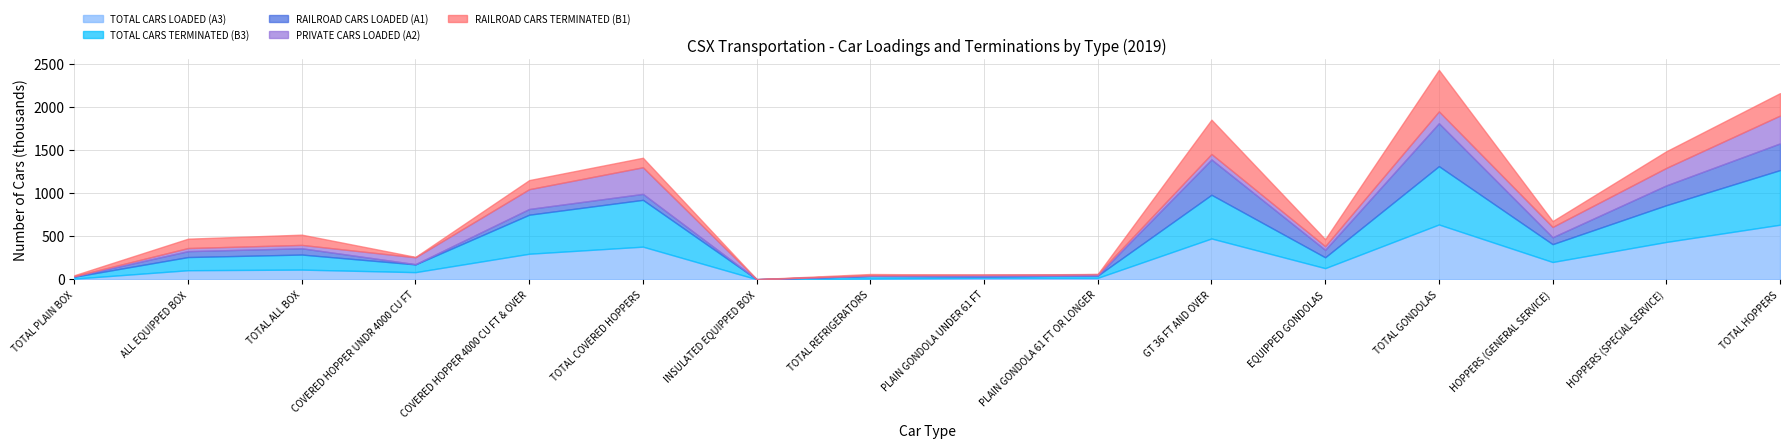

At which category is the sum across all series the highest?

TOTAL GONDOLAS